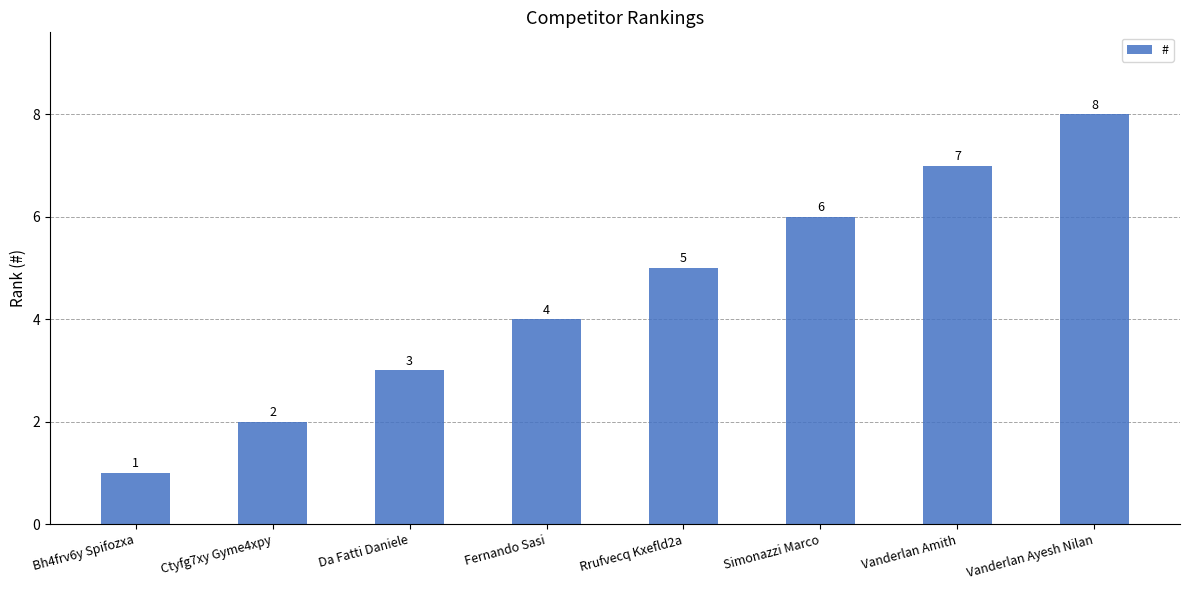

How many categories are shown in the chart?

8